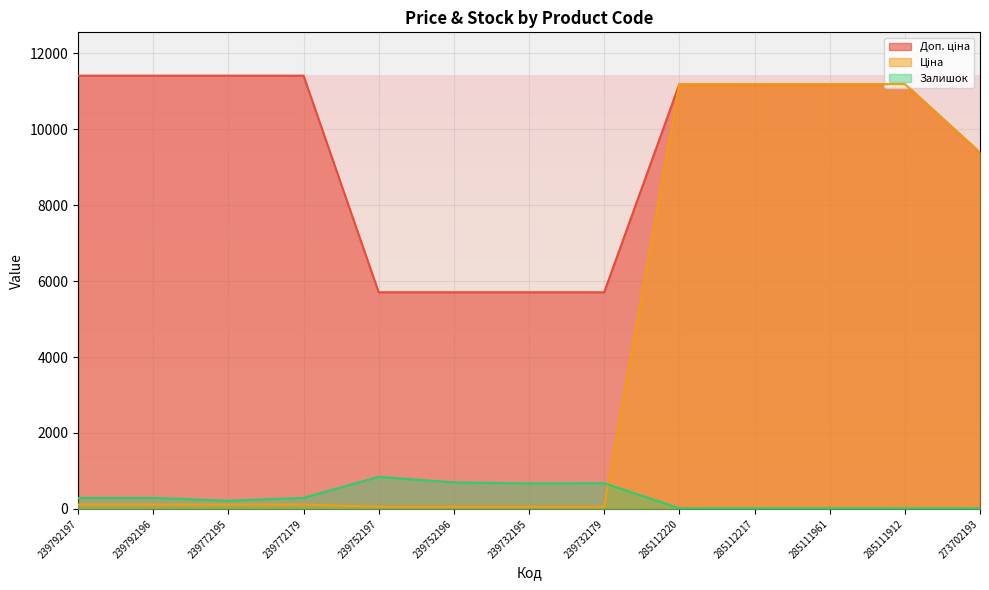

True or false: Ціна has more than 0 points higher than both neighbors.

False